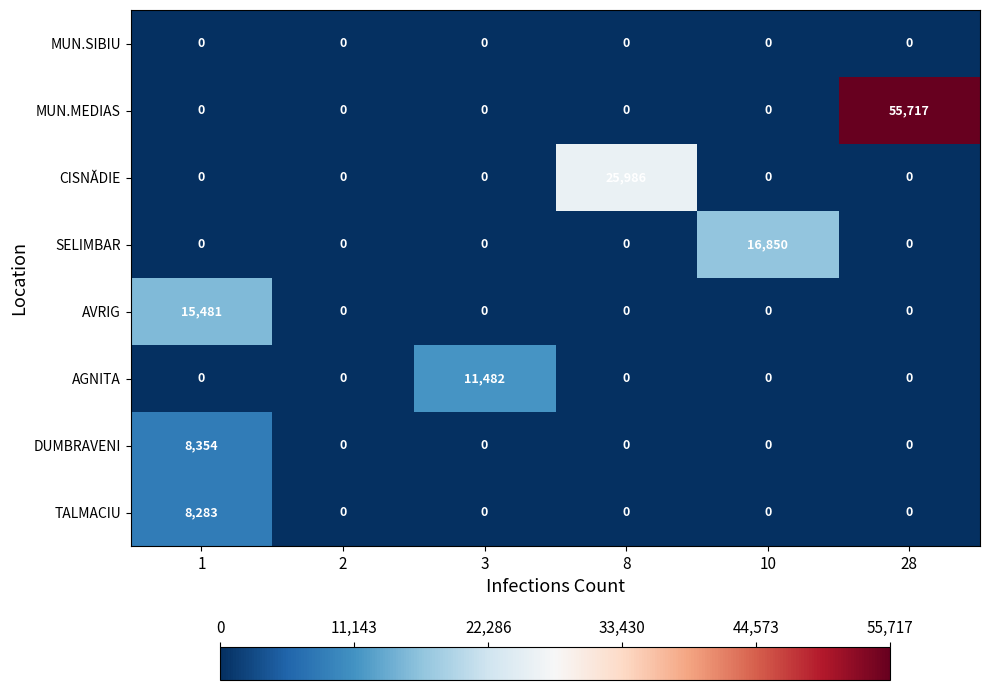

Rank the series by their maximum value, from highest to lowest.

MUN.MEDIAS, CISNĂDIE, SELIMBAR, AVRIG, AGNITA, DUMBRAVENI, TALMACIU, MUN.SIBIU